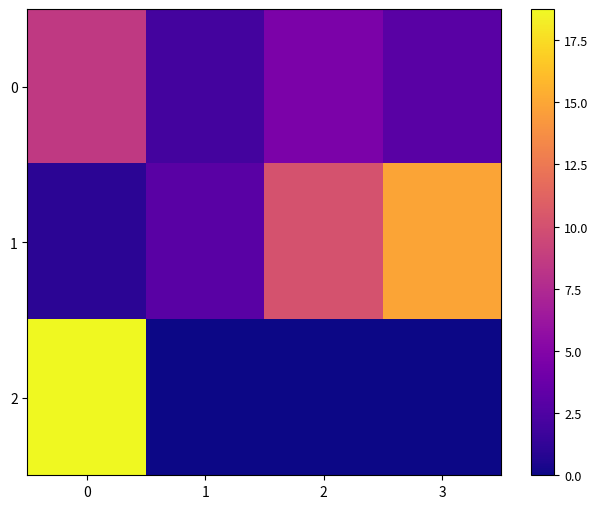

Between 2 and 3, which is larger?

2